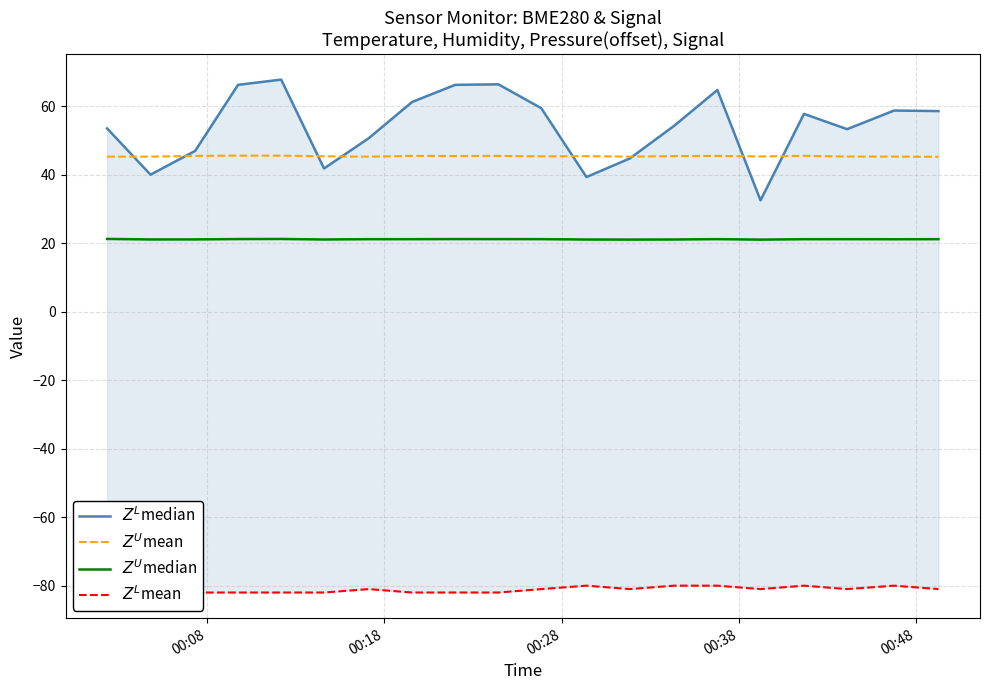

How many $Z^L$mean values are between -82 and -80?

20